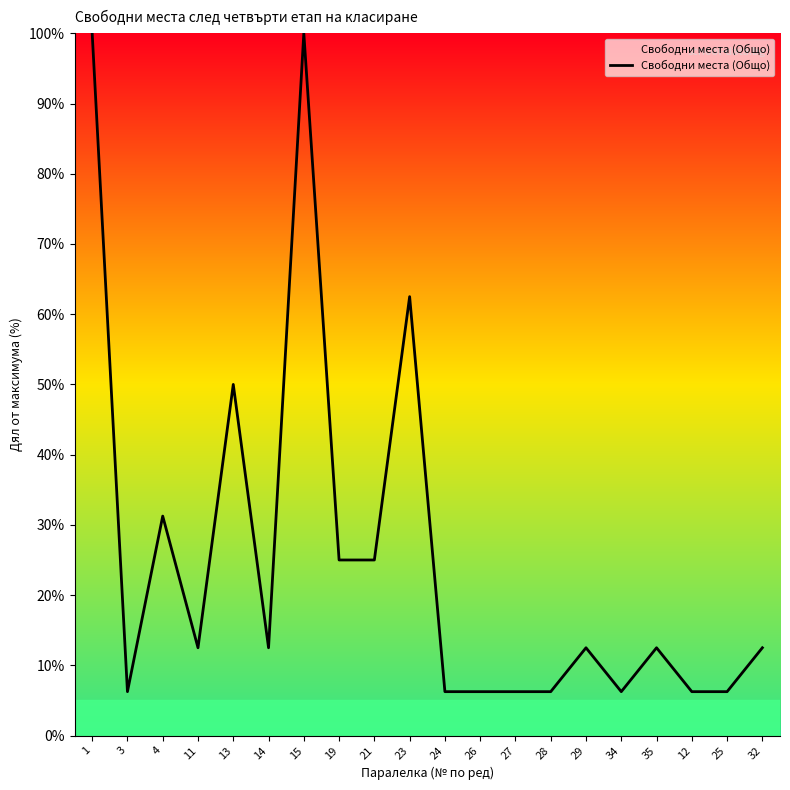

How many values are below 12?

8